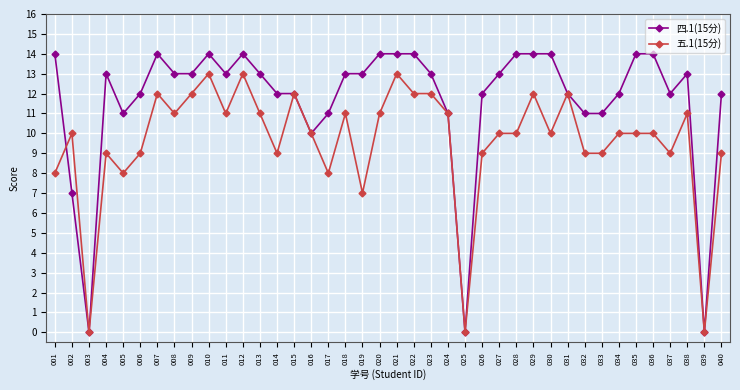

Reading right to left, extract all data points from this chart.

四.1(15分): 12	0	13	12	14	14	12	11	11	12	14	14	14	13	12	0	11	13	14	14	14	13	13	11	10	12	12	13	14	13	14	13	13	14	12	11	13	0	7	14
五.1(15分): 9	0	11	9	10	10	10	9	9	12	10	12	10	10	9	0	11	12	12	13	11	7	11	8	10	12	9	11	13	11	13	12	11	12	9	8	9	0	10	8